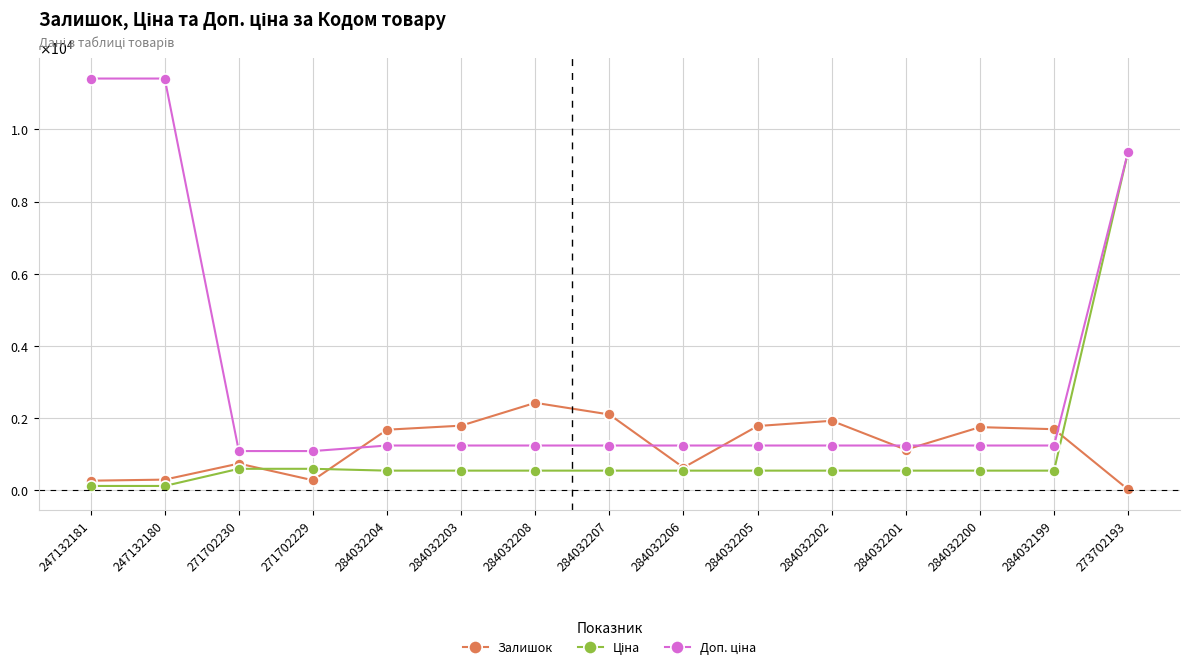

List the labels in order of Залишок value, smallest first.

273702193, 247132181, 271702229, 247132180, 284032206, 271702230, 284032201, 284032204, 284032199, 284032200, 284032205, 284032203, 284032202, 284032207, 284032208